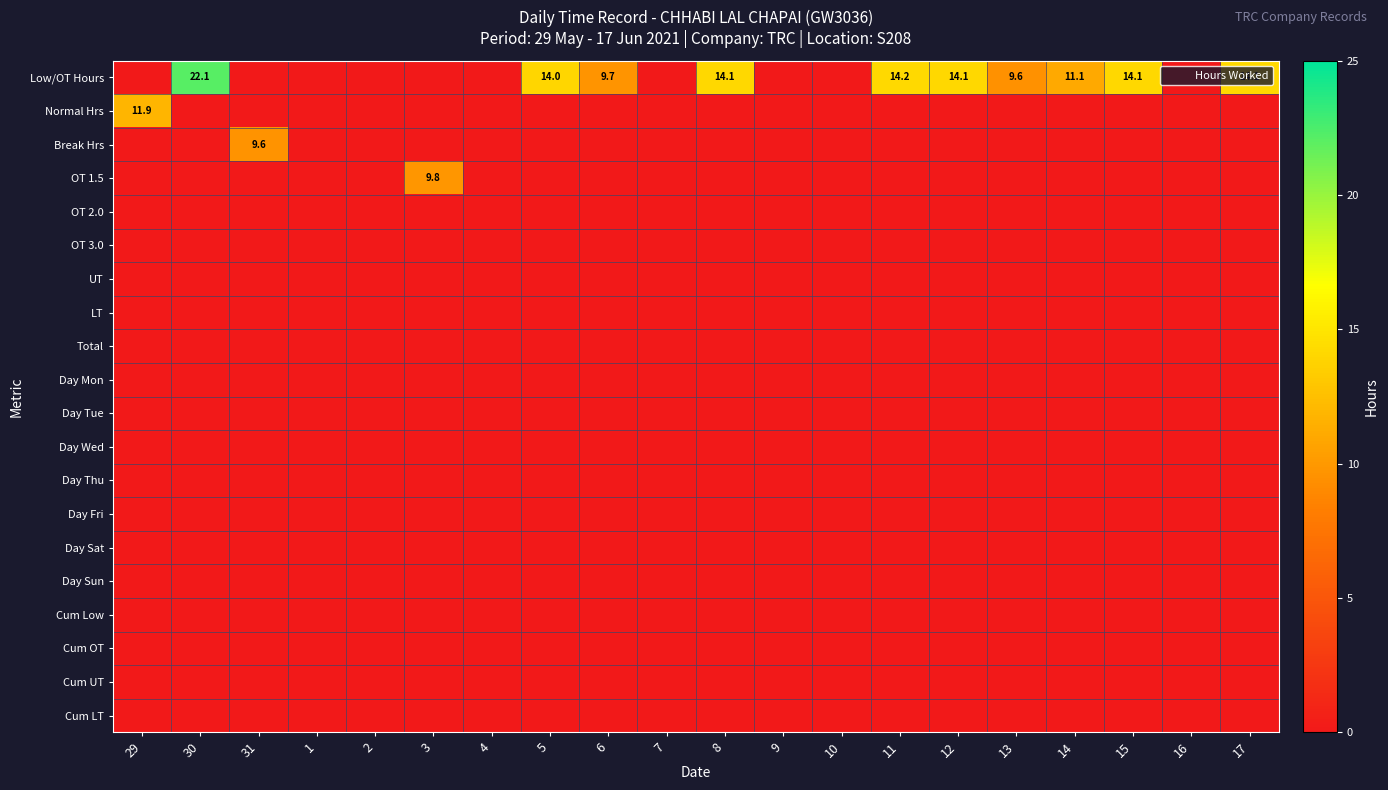

Which series has the largest total across all categories?

Low/OT Hours